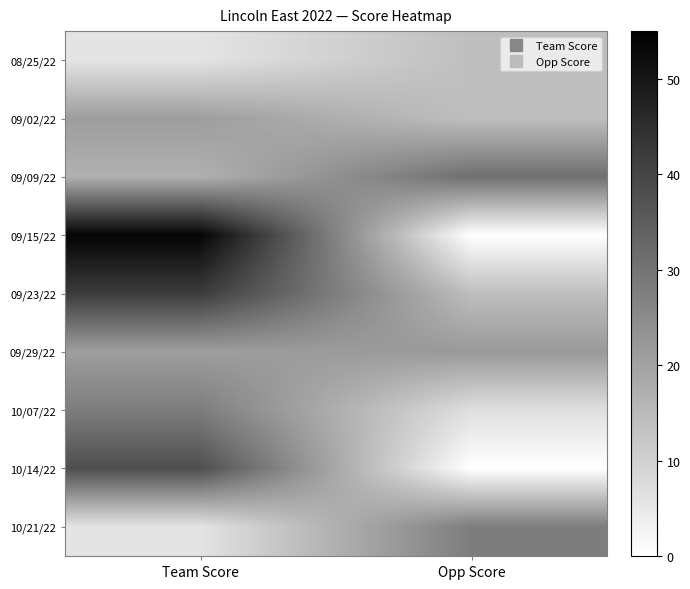

What is the difference between the highest and lowest values at Opp Score?

31